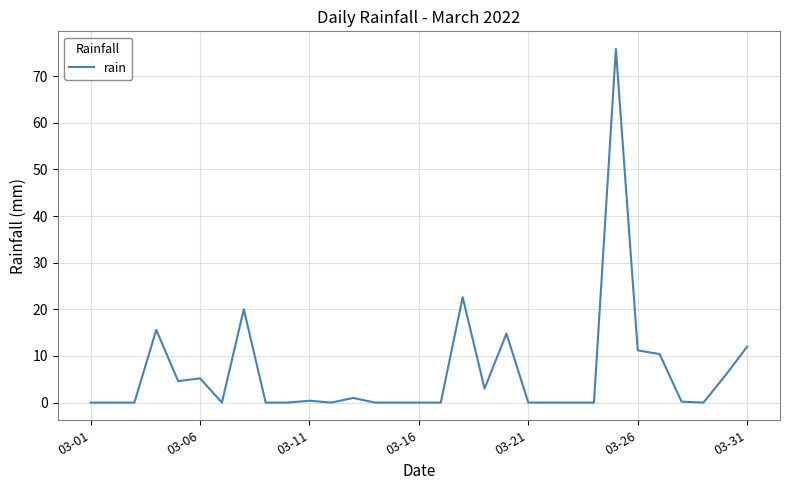

What is the difference between the maximum and minimum values?

75.8